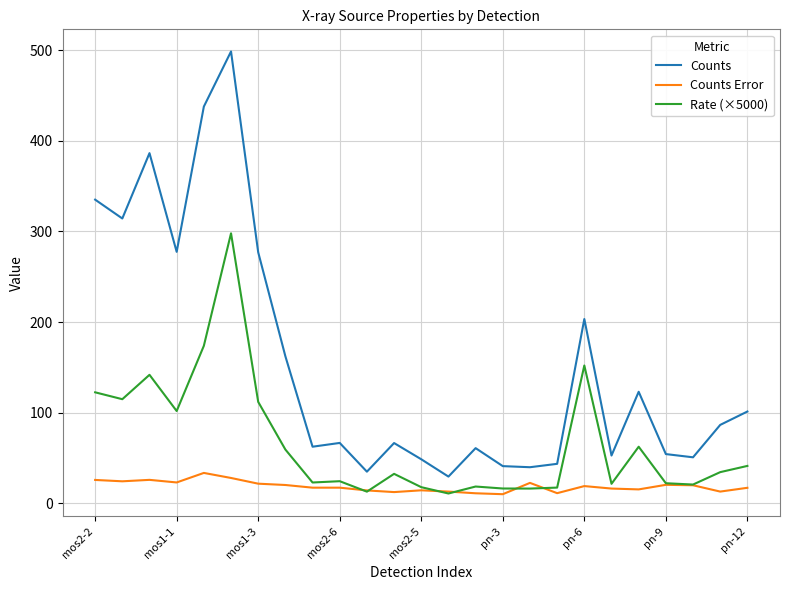

What is the highest value of the Rate (×5000) series?

297.9